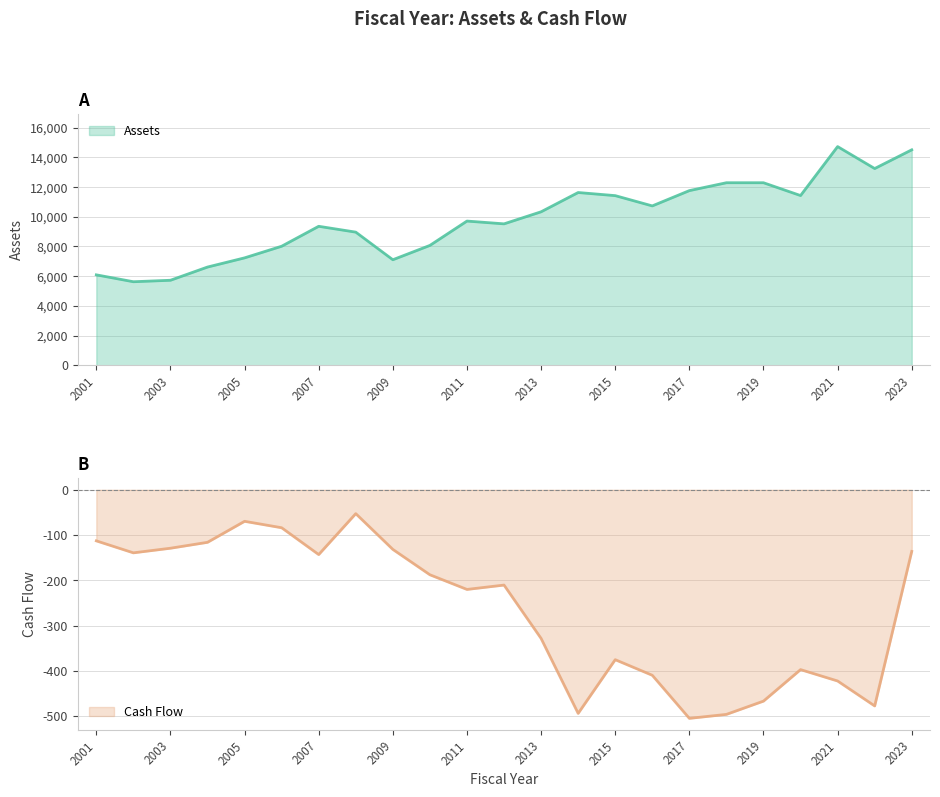

How many lines are shown in the chart?

2